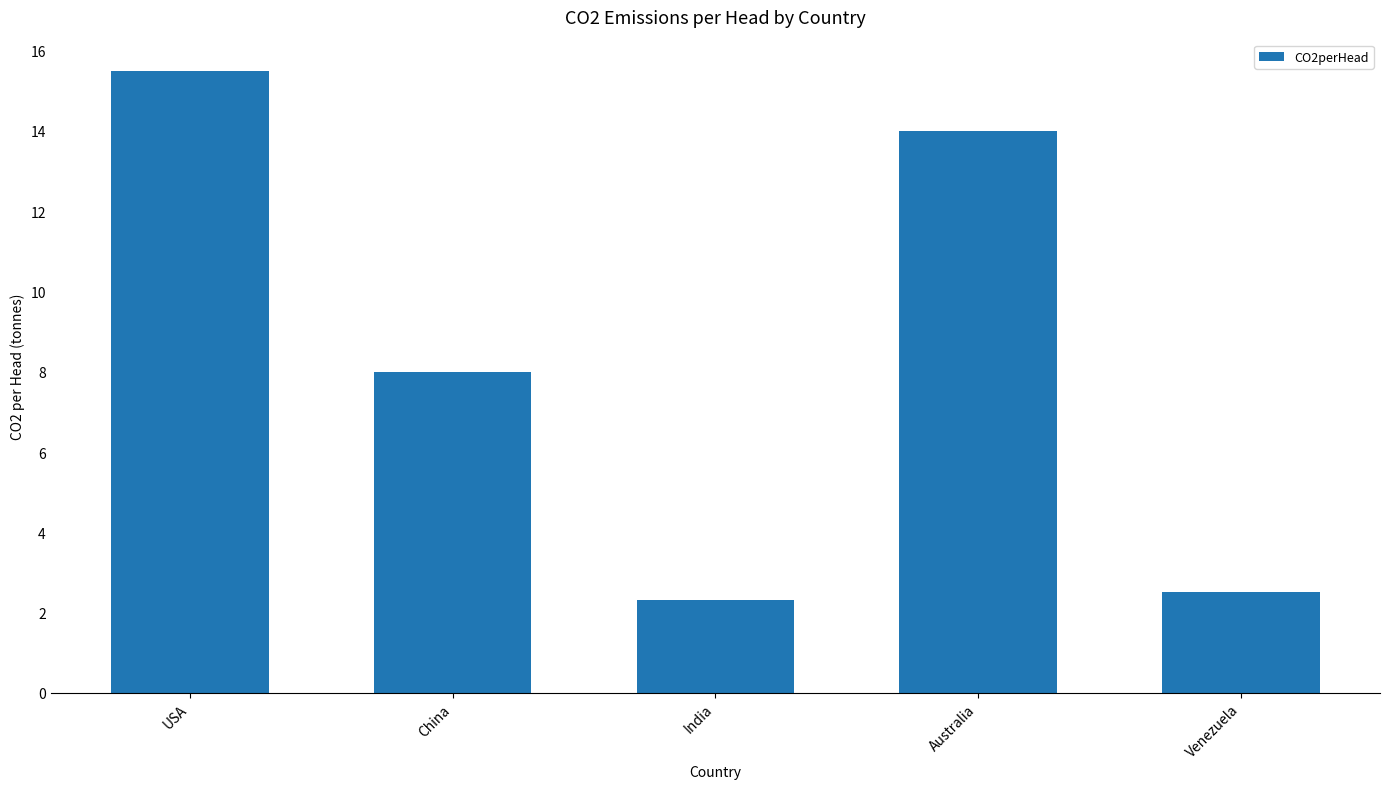

Rank the categories by value from lowest to highest.

India, Venezuela, China, Australia, USA